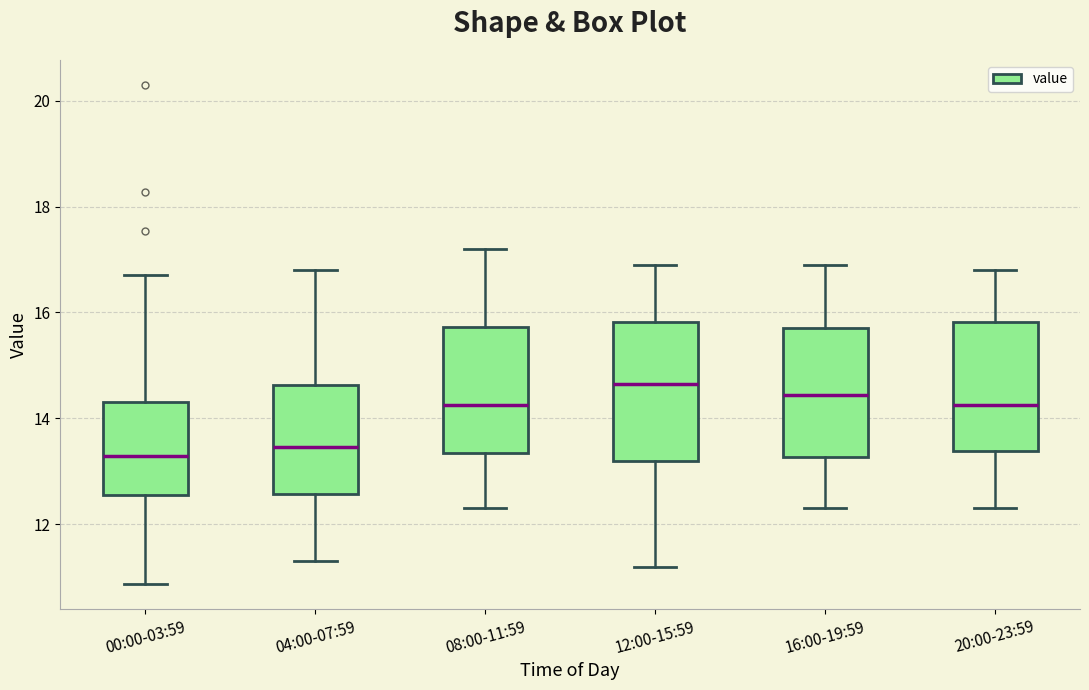

Reading left to right, transcribe this box plot: for each box, give where its median line is, the range the box spans, and where its two whiskers end, as read against the y-axis. The values are not printed on the chart, so give them approximately, as read against the axis.

00:00-03:59: median 13.2, box 12.6 to 14.4, whiskers 10.8 to 16.8
04:00-07:59: median 13.4, box 12.6 to 14.6, whiskers 11.4 to 16.8
08:00-11:59: median 14.2, box 13.4 to 15.8, whiskers 12.4 to 17.2
12:00-15:59: median 14.6, box 13.2 to 15.8, whiskers 11.2 to 17.0
16:00-19:59: median 14.4, box 13.2 to 15.8, whiskers 12.4 to 17.0
20:00-23:59: median 14.2, box 13.4 to 15.8, whiskers 12.4 to 16.8